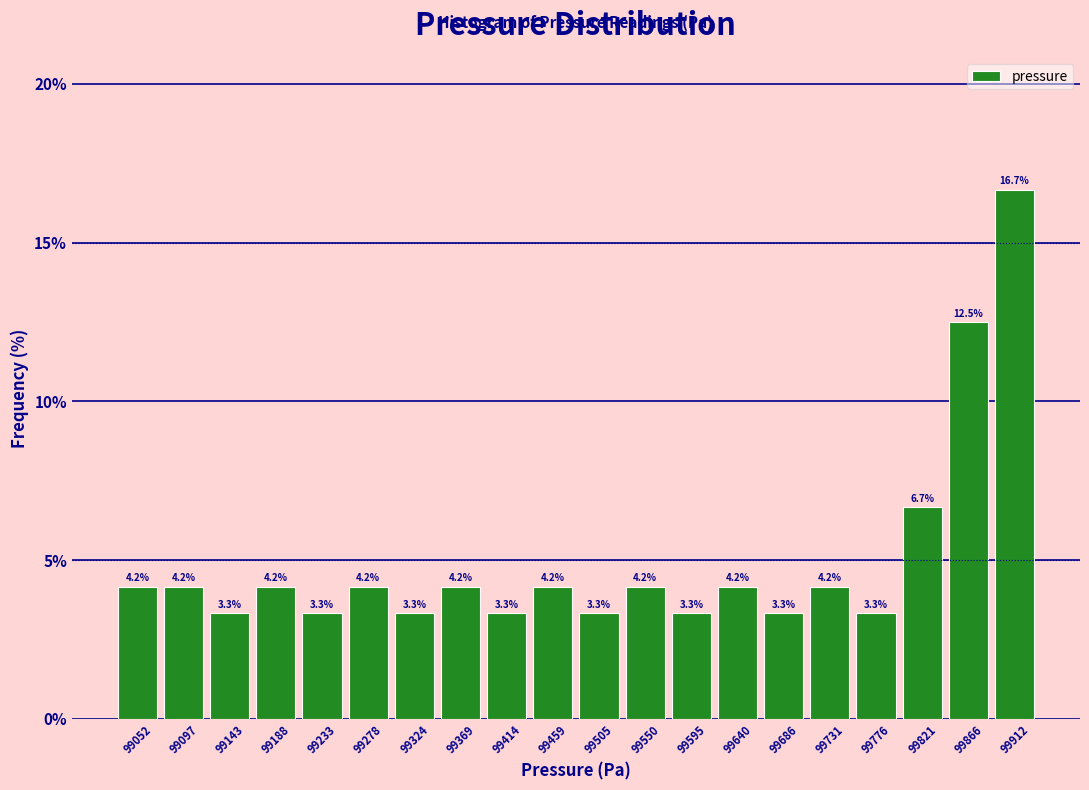

Reading left to right, transcribe this chart: for each bar, give the range it covers on the x-axis and its height. The bar edges are not printed on the chart, so give them approximately, as read against the axis.

99030 to 99075: 4.2
99075 to 99120: 4.2
99120 to 99165: 3.3
99165 to 99210: 4.2
99210 to 99255: 3.3
99255 to 99300: 4.2
99300 to 99345: 3.3
99345 to 99390: 4.2
99390 to 99435: 3.3
99435 to 99480: 4.2
99480 to 99530: 3.3
99530 to 99575: 4.2
99575 to 99620: 3.3
99620 to 99665: 4.2
99665 to 99710: 3.3
99710 to 99755: 4.2
99755 to 99800: 3.3
99800 to 99845: 6.7
99845 to 99890: 12.5
99890 to 99935: 16.7